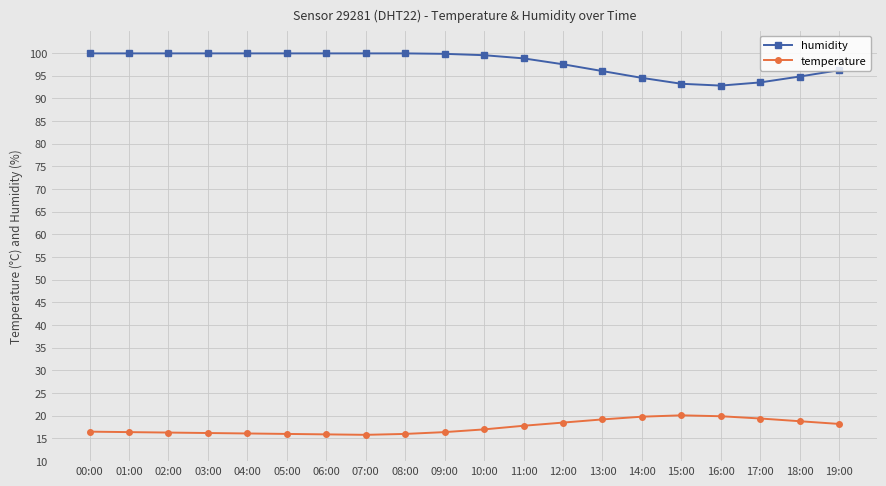

Count the number of categories in the chart.

20